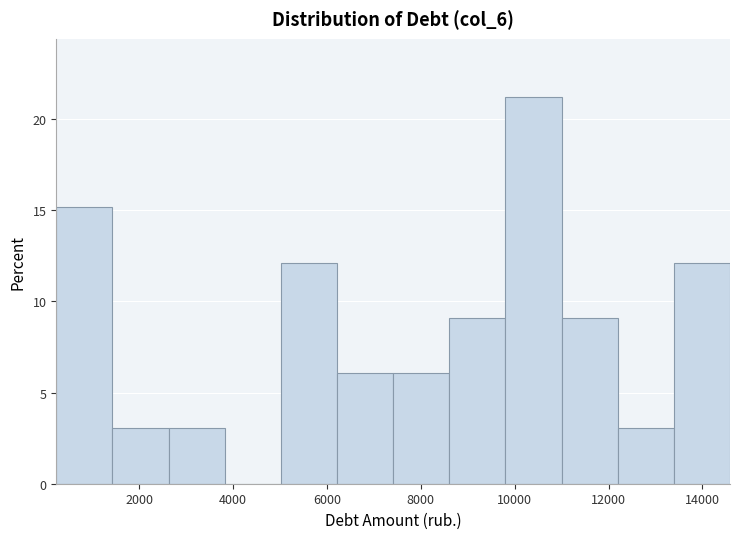

Reading left to right, transcribe this chart: for each bar, give the range it covers on the x-axis and its height. Neither the bar edges nor the heights are printed on the chart, so give them approximately, as read against the axes.

200 to 1400: 15
1400 to 2600: 3
2600 to 3800: 3
3800 to 5000: 0
5000 to 6200: 12
6200 to 7400: 6
7400 to 8600: 6
8600 to 9800: 9
9800 to 11000: 21
11000 to 12200: 9
12200 to 13400: 3
13400 to 14600: 12